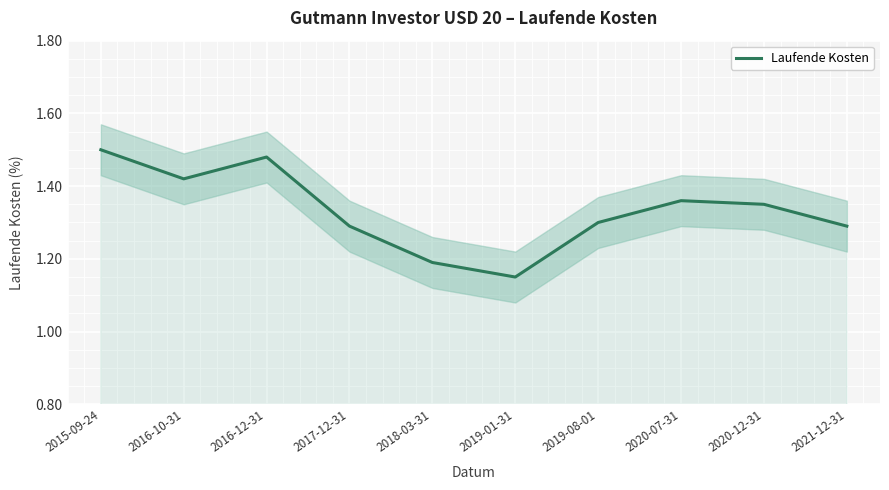

Rank the categories by value from highest to lowest.

2015-09-24, 2016-12-31, 2016-10-31, 2020-07-31, 2020-12-31, 2019-08-01, 2017-12-31, 2021-12-31, 2018-03-31, 2019-01-31